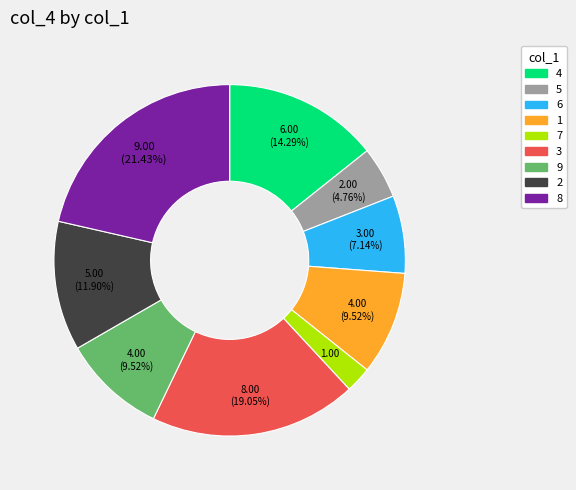

Approximately how many times larger is the value at 5 compared to 2?

0.4